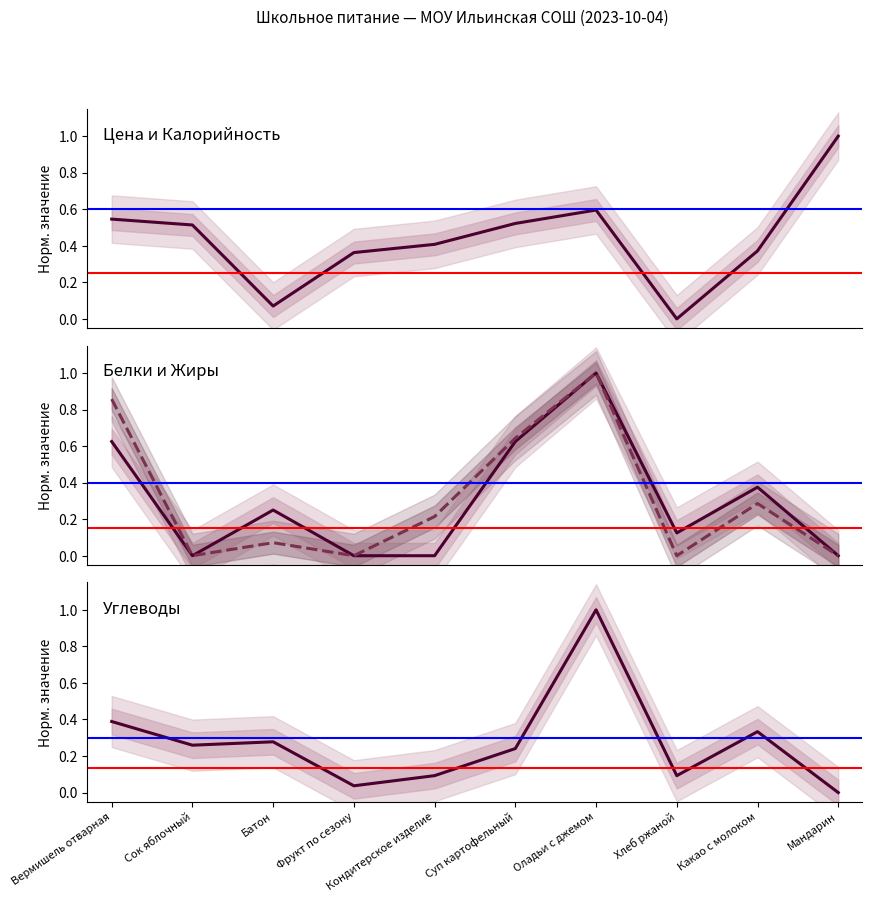

At which category does Белки reach its first local peak?

Батон